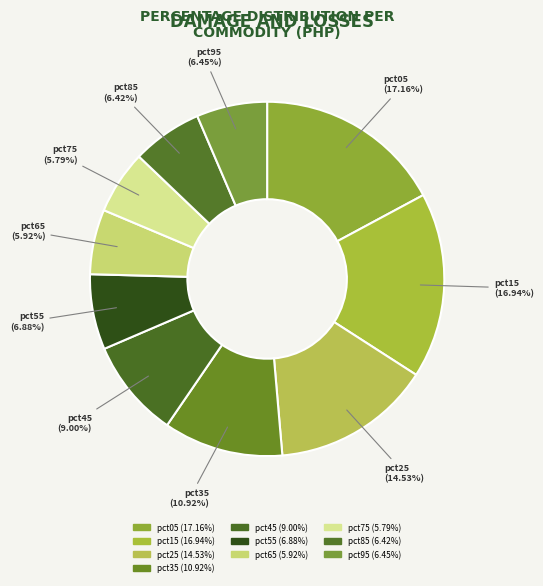

How many segments does this pie chart have?

10